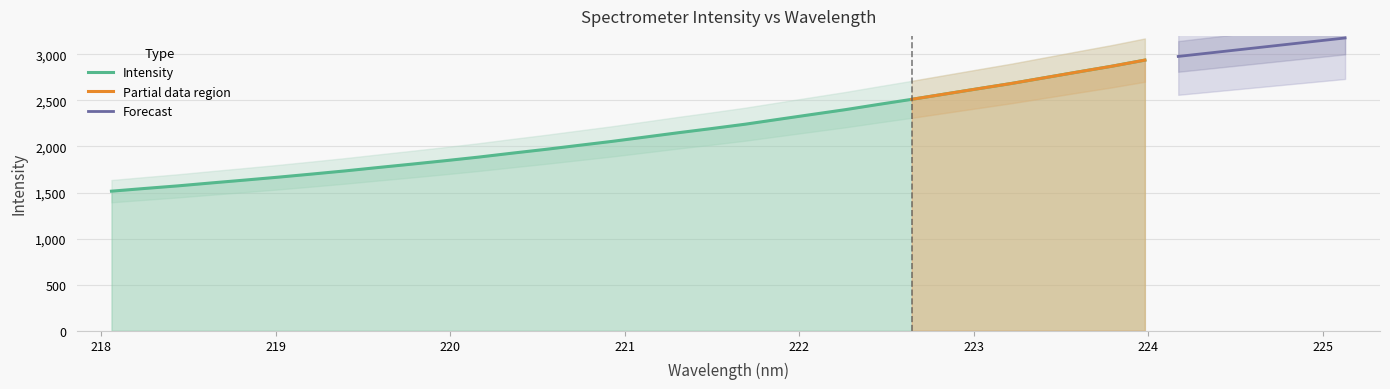

What is the sum of the values at 222.8355 and 222.0721?

4916.1